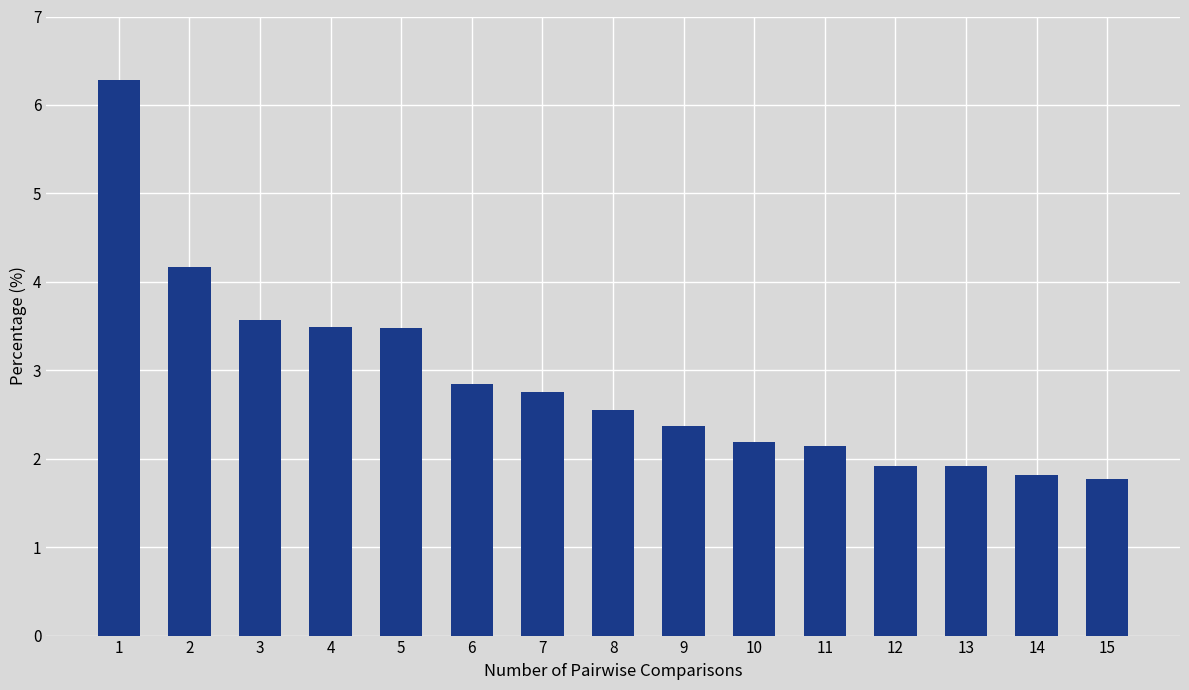

Reading left to right, transcribe all the data shown in this chart.

1=6.3	2=4.2	3=3.6	4=3.5	5=3.5	6=2.8	7=2.8	8=2.6	9=2.4	10=2.2	11=2.1	12=1.9	13=1.9	14=1.8	15=1.8